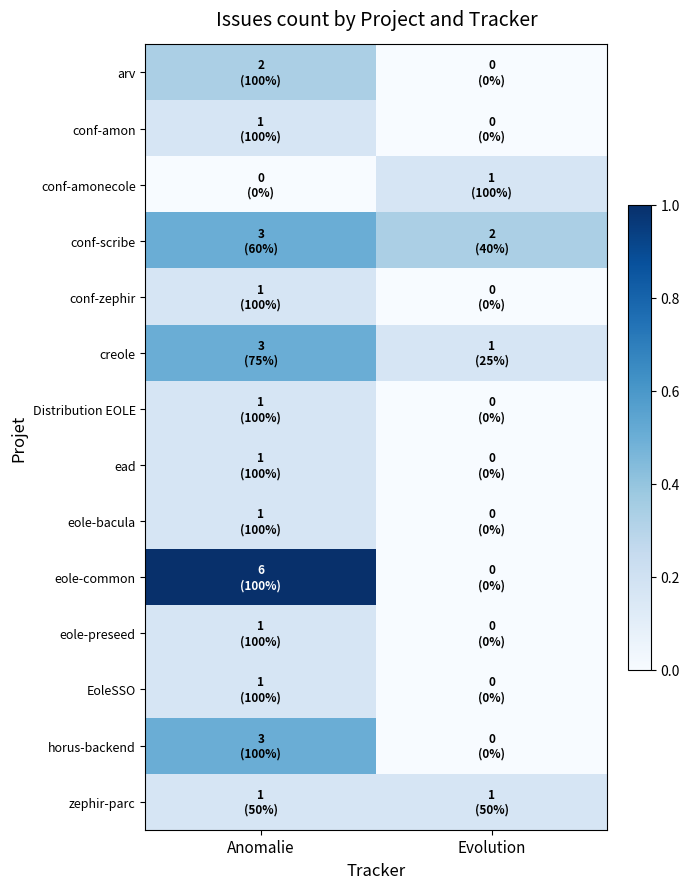

Rank the series by their maximum value, from highest to lowest.

eole-common, conf-scribe, creole, horus-backend, arv, conf-amon, conf-amonecole, conf-zephir, Distribution EOLE, ead, eole-bacula, eole-preseed, EoleSSO, zephir-parc